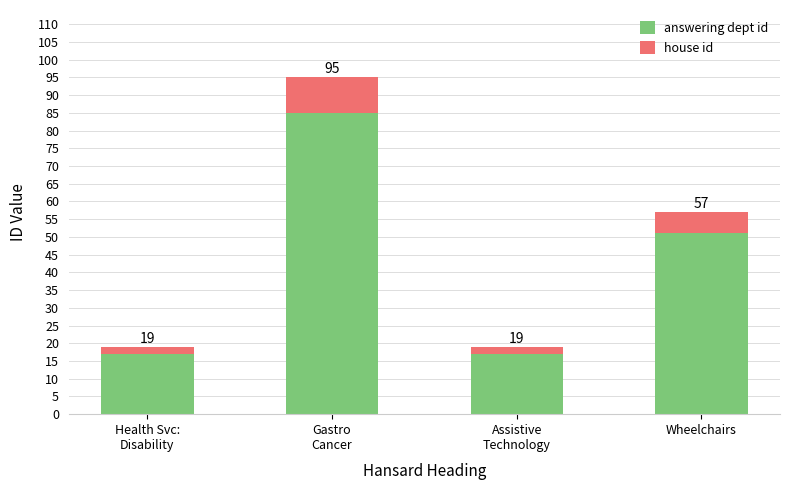

What is the sum of the house id values at Wheelchairs and Assistive
Technology?

8